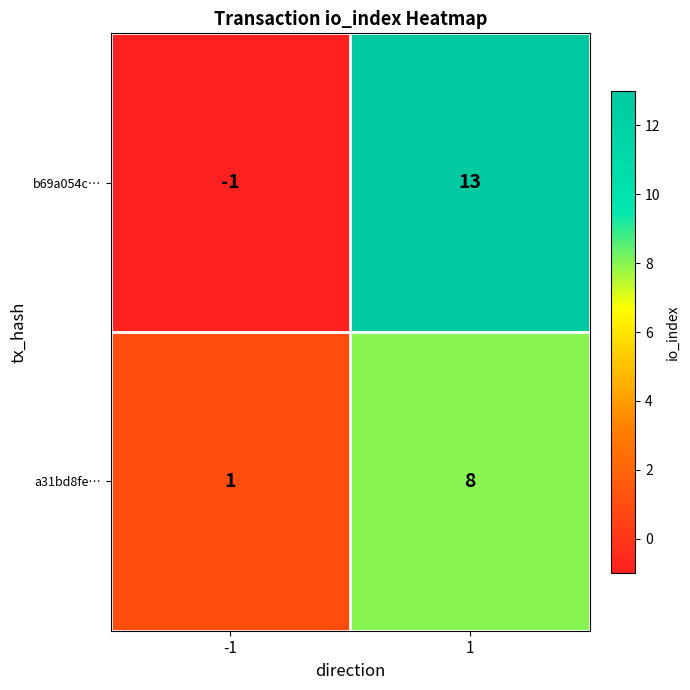

Rank the series by their average value, from lowest to highest.

a31bd8fe…, b69a054c…